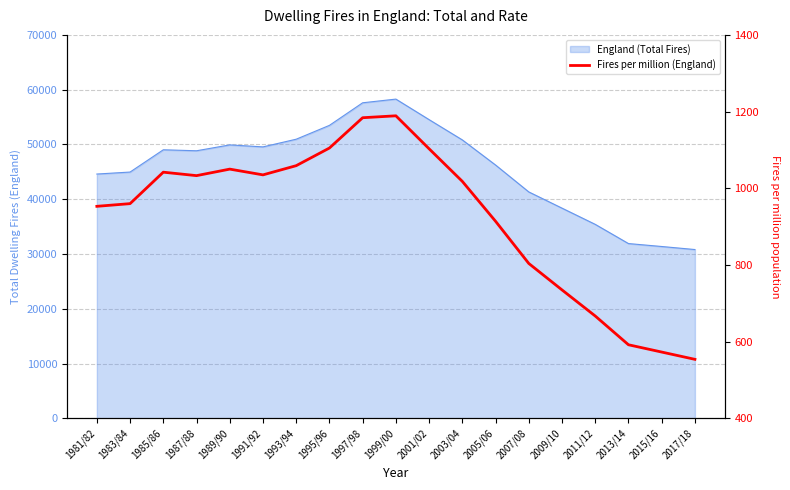

What is the change in value from 1983/84 to 1995/96?

+145